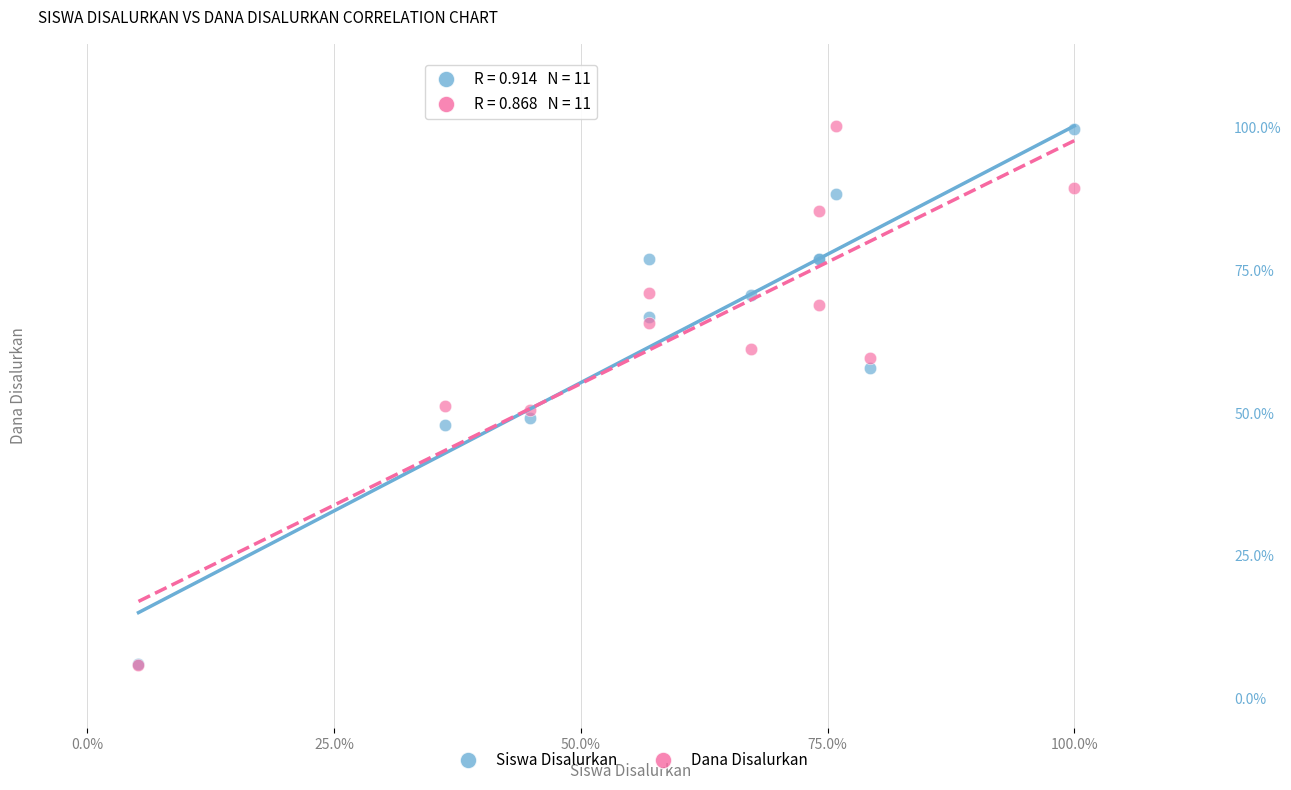

What are all the series names shown in the legend?

Siswa Disalurkan, Dana Disalurkan